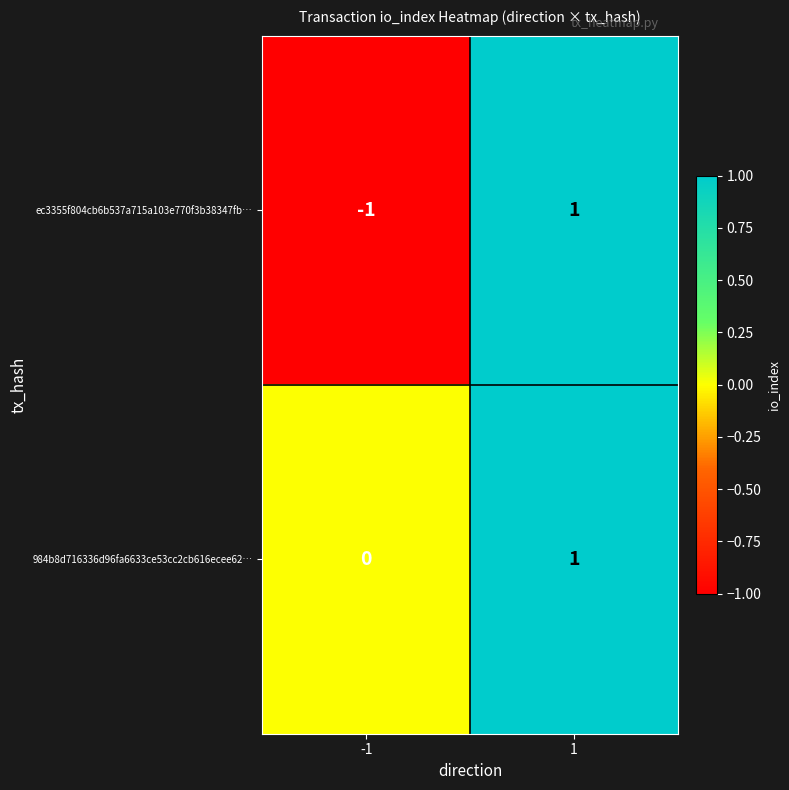

Reading right to left, what are all the values shown in this chart?

ec3355f804cb6b537a715a103e770f3b38347fb…: 1=1	-1=-1
984b8d716336d96fa6633ce53cc2cb616ecee62…: 1=1	-1=0